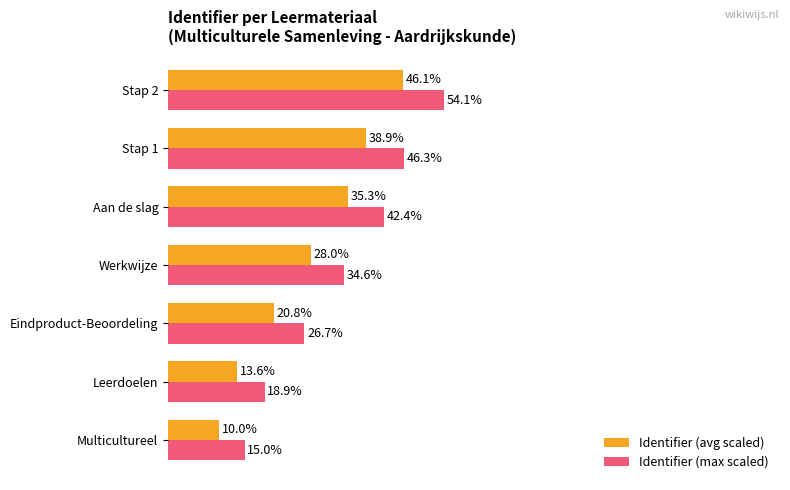

At which label is Identifier (max scaled) closest to 34?

Werkwijze